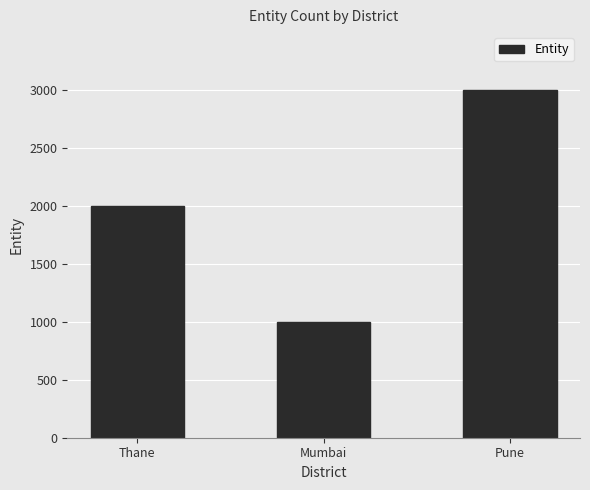

Between Thane and Pune, which is larger?

Pune